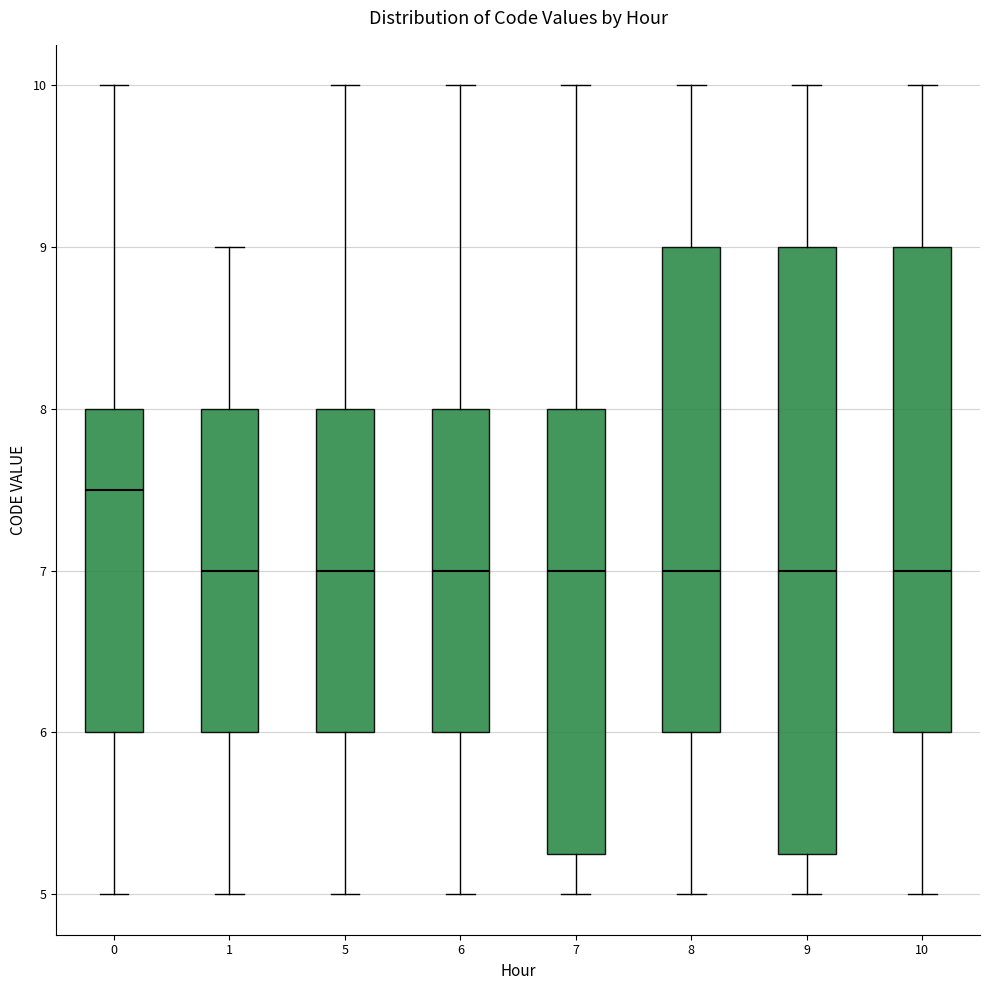

Reading left to right, read every box against the y-axis: the position of its median line, the range the box covers, and the ends of its whiskers. The values are not printed on the chart, so give them approximately, as read against the axis.

0: median 7.5, box 6.0 to 8.0, whiskers 5.0 to 10.0
1: median 7.0, box 6.0 to 8.0, whiskers 5.0 to 9.0
5: median 7.0, box 6.0 to 8.0, whiskers 5.0 to 10.0
6: median 7.0, box 6.0 to 8.0, whiskers 5.0 to 10.0
7: median 7.0, box 5.3 to 8.0, whiskers 5.0 to 10.0
8: median 7.0, box 6.0 to 9.0, whiskers 5.0 to 10.0
9: median 7.0, box 5.3 to 9.0, whiskers 5.0 to 10.0
10: median 7.0, box 6.0 to 9.0, whiskers 5.0 to 10.0